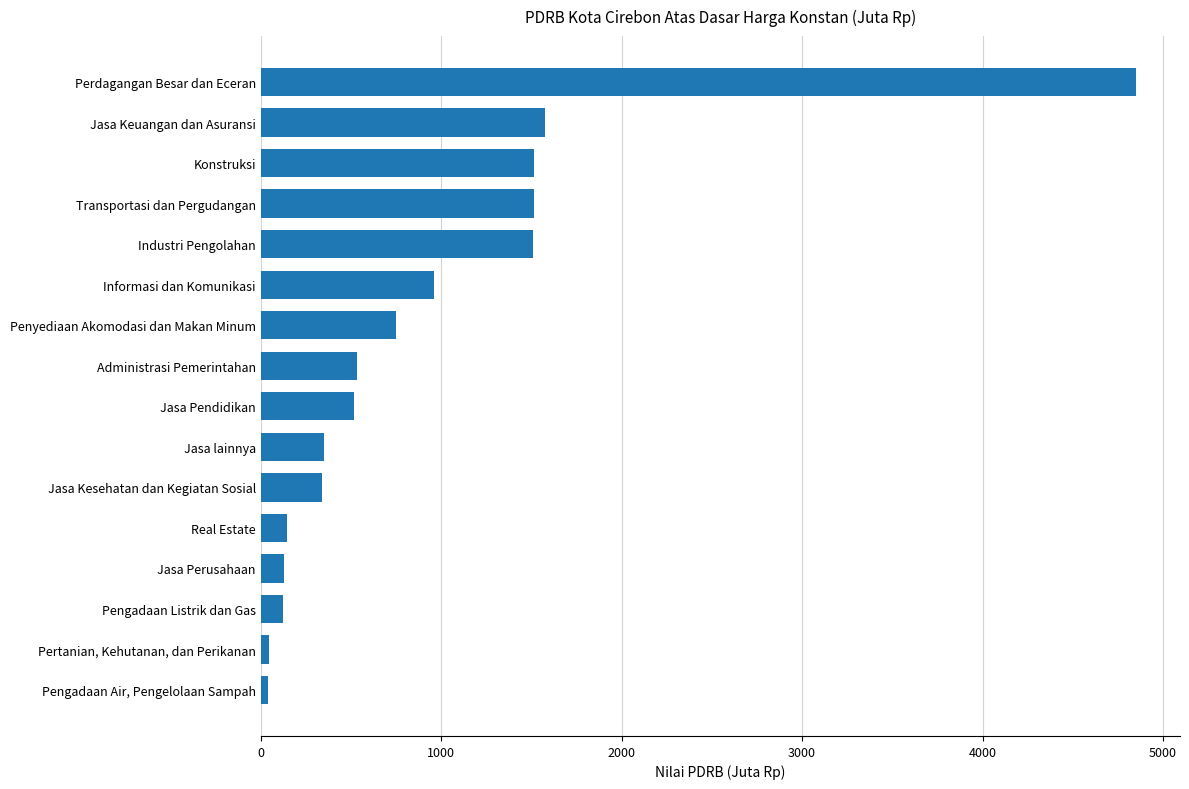

The value at Real Estate is 144.3. True or false?

True